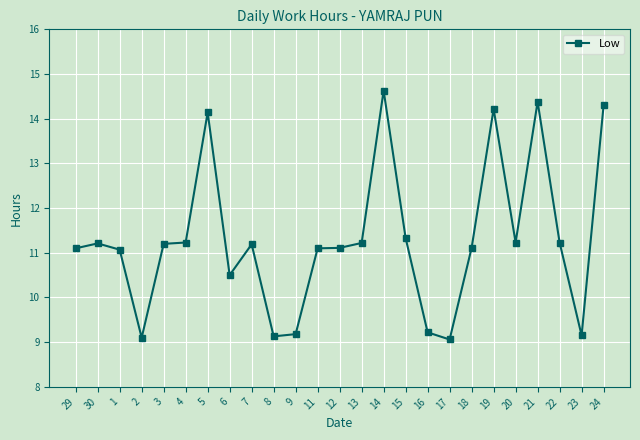

Is it true that the value at 2 is 9.1?

True